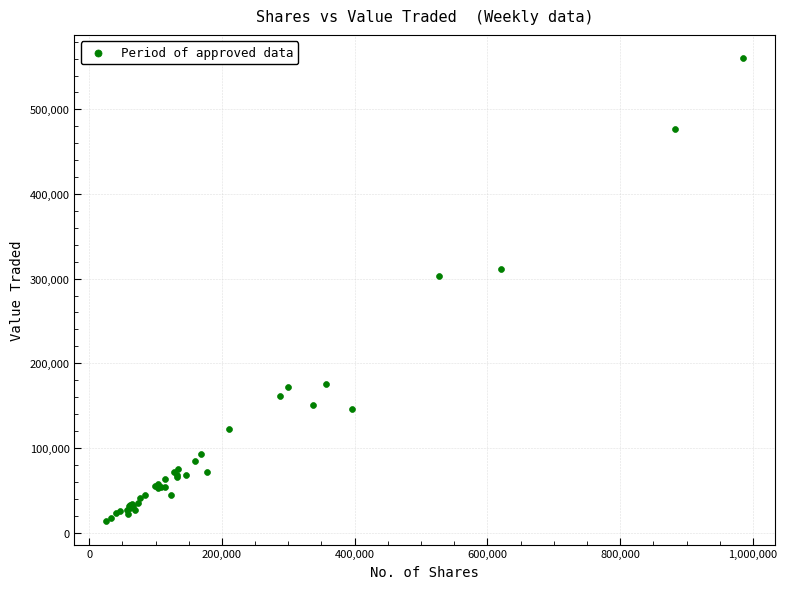

What Y value in the scatter plot is closest to 286899?

302583